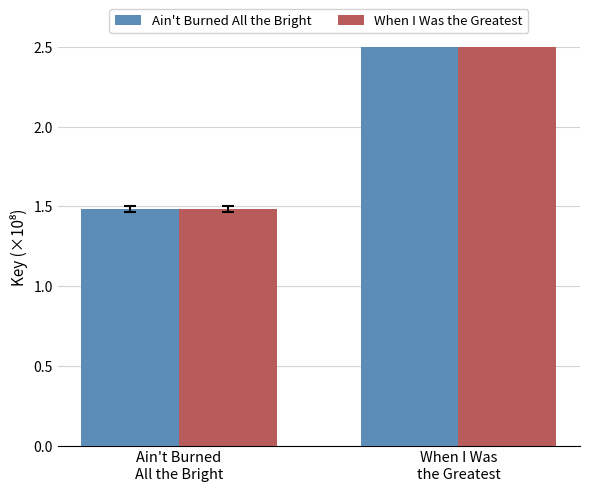

Read the When I Was the Greatest value at Ain't Burned
All the Bright.

1.5